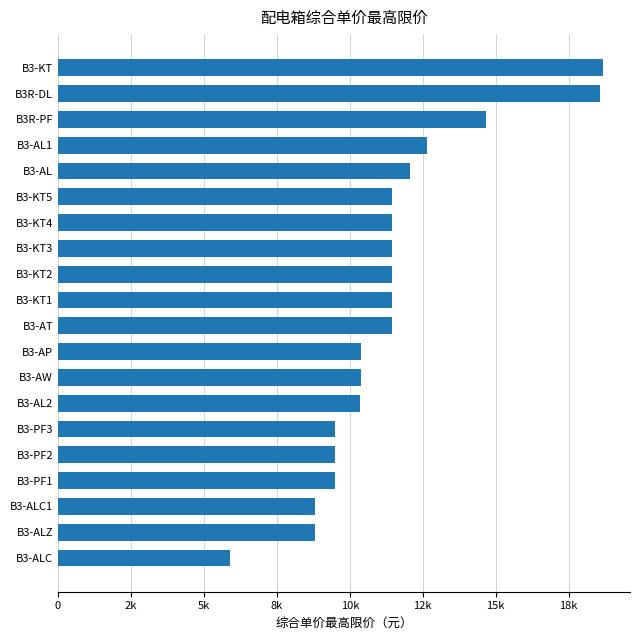

Are the bars horizontal?

Yes